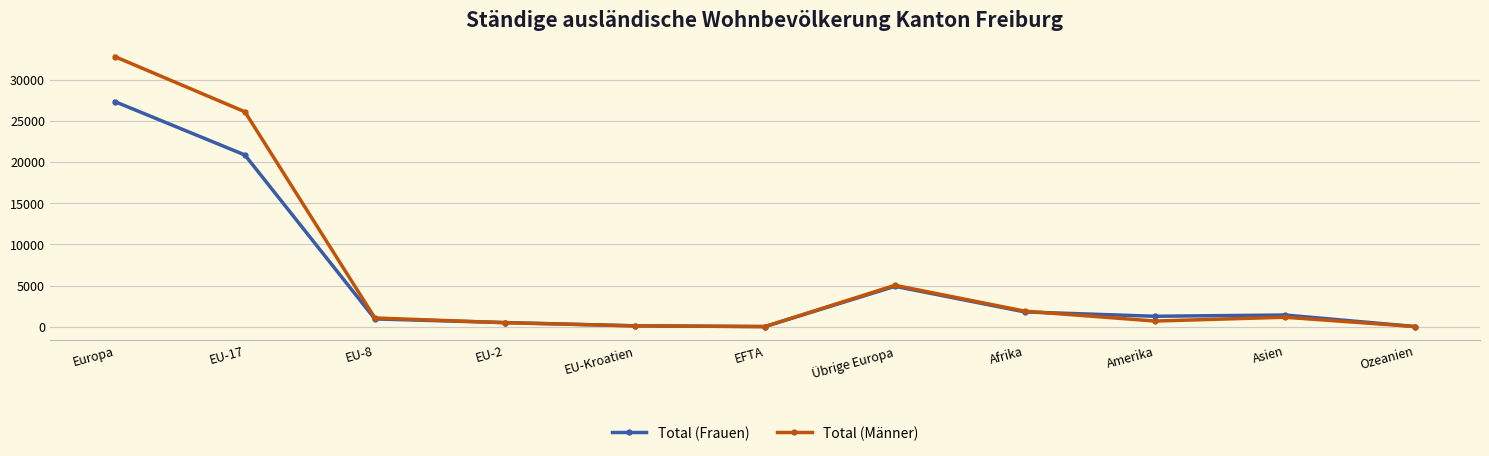

What is the label of the 8th point from the right?

EU-2